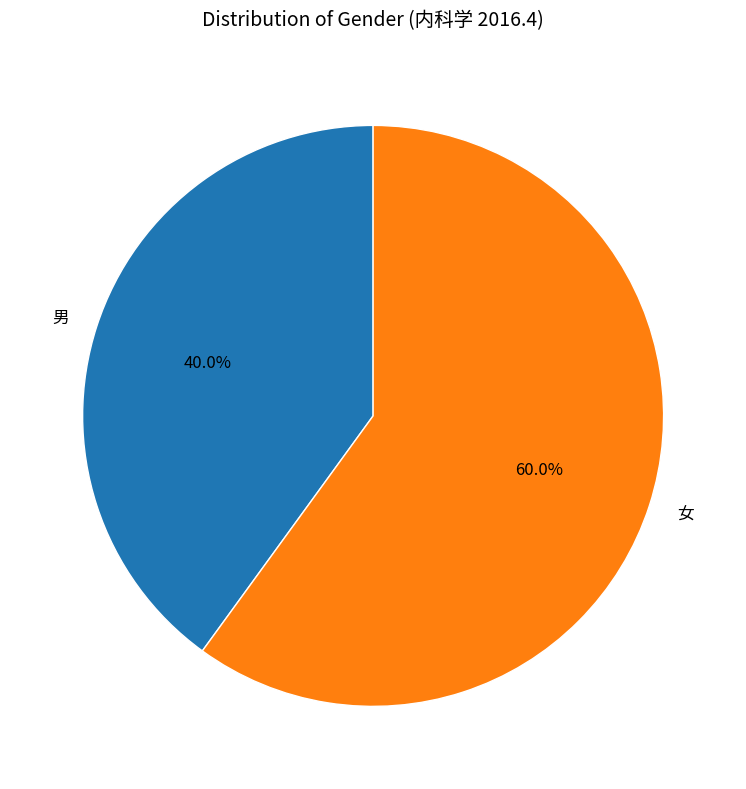

Which has a higher value, 女 or 男?

女